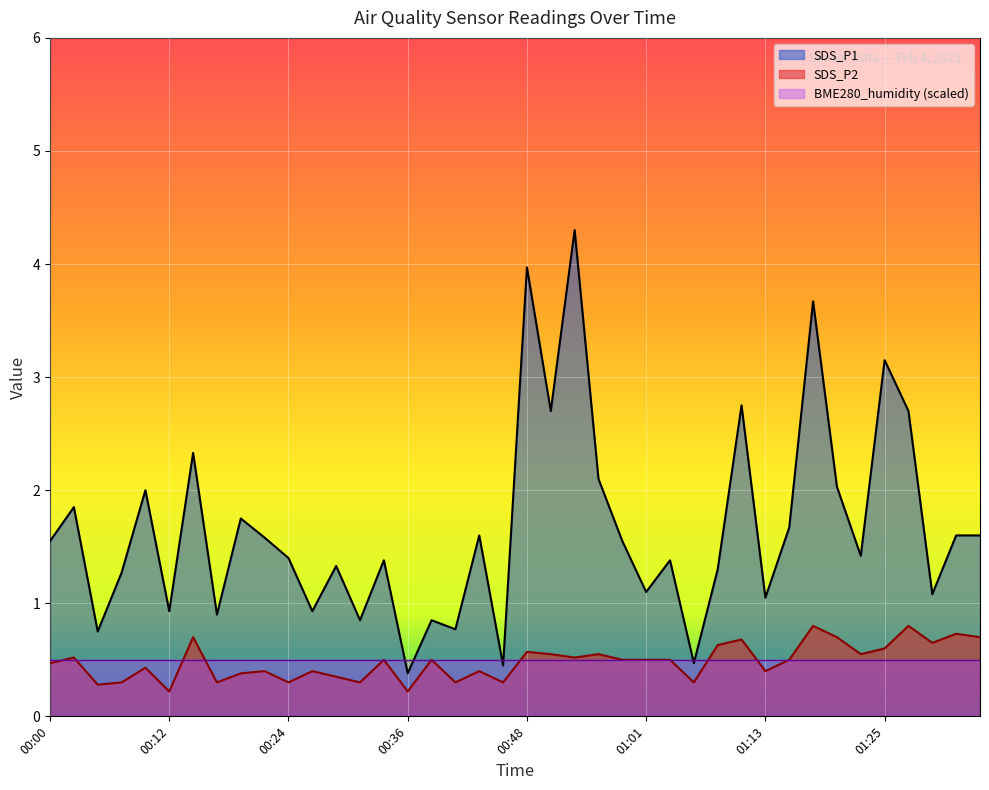

What is the label of the 6th point from the left?

00:12